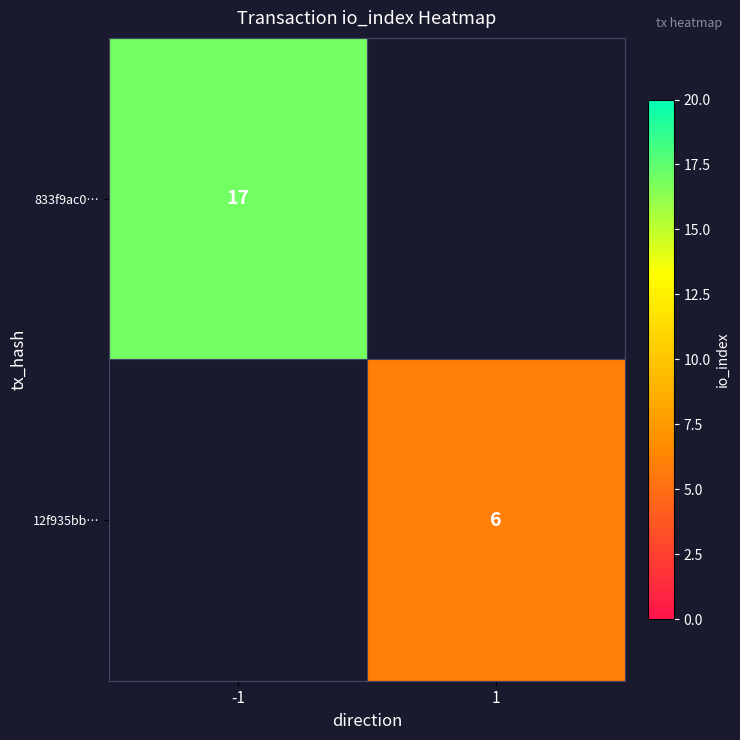

The value of 833f9ac0… at -1 is 24. True or false?

False